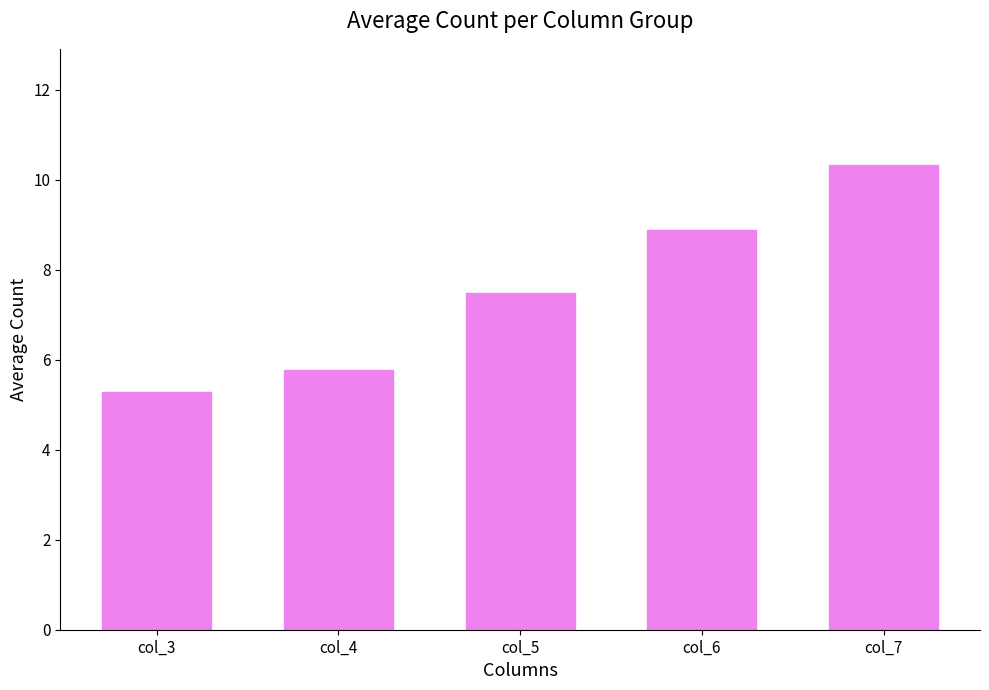

What is the change in value from col_5 to col_6?

+1.4